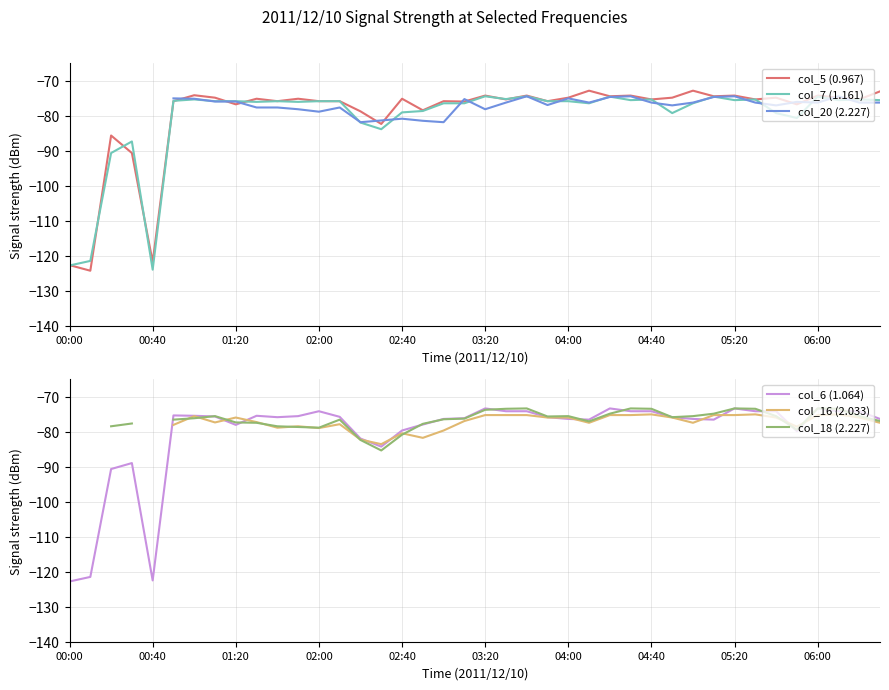

Is it true that col_20 (2.227) equals -77.1 at 34?

True